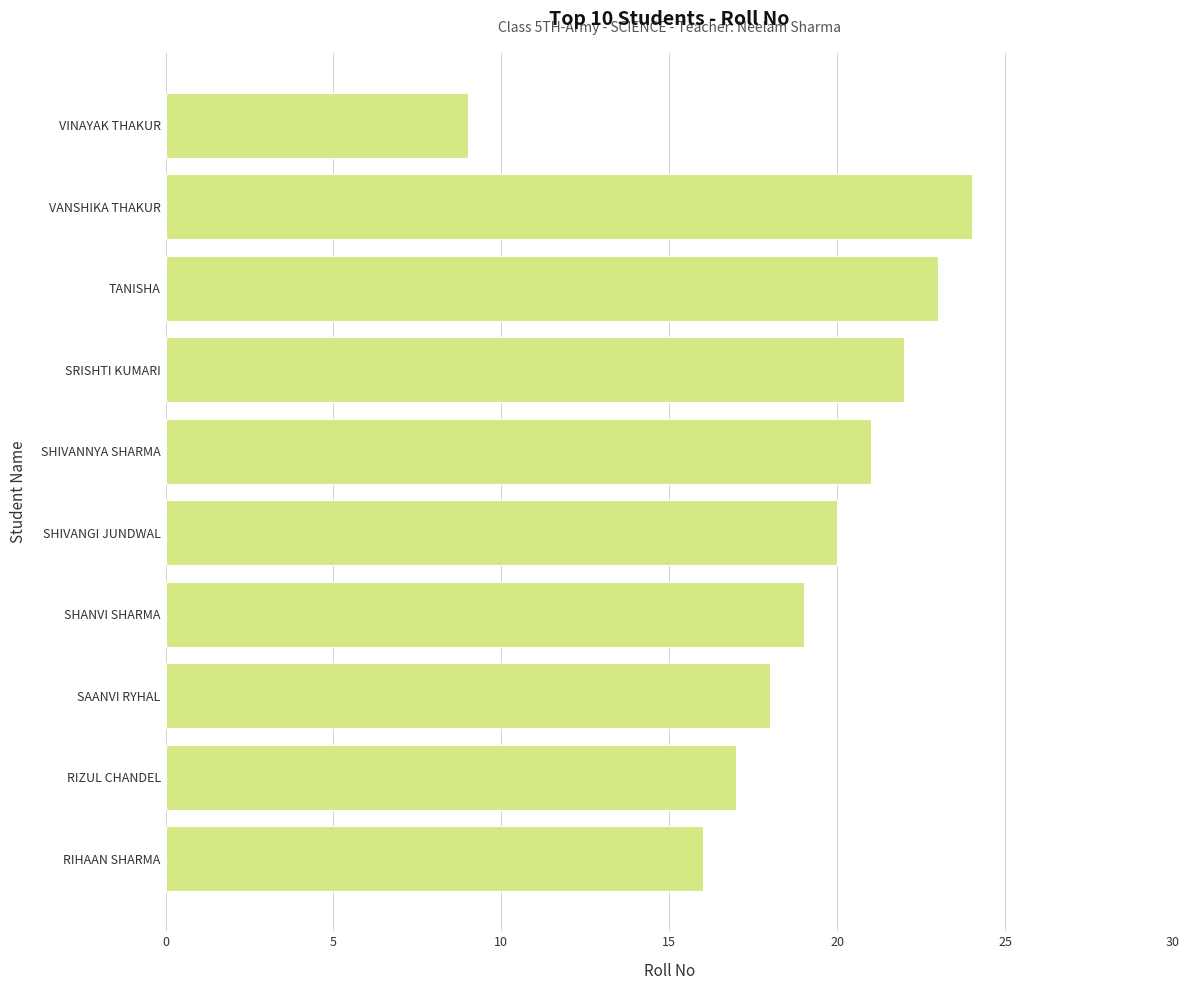

True or false: the data shows 22 at SRISHTI KUMARI.

True